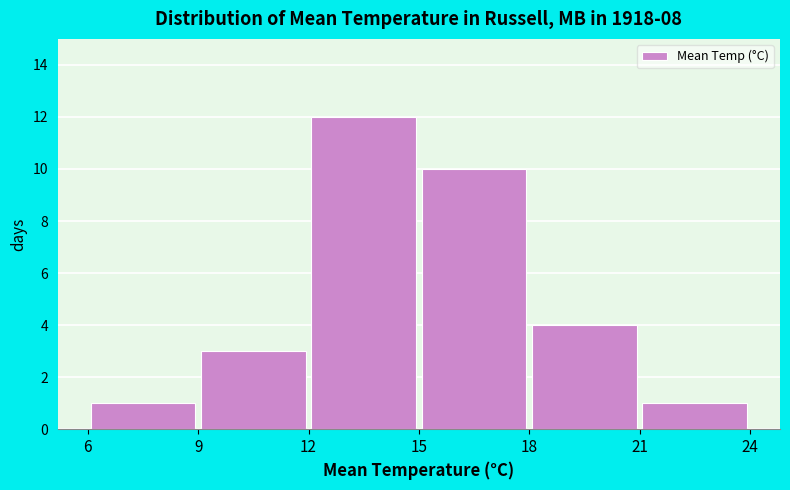

Reading left to right, transcribe this chart: for each bar, give the range it covers on the x-axis and its height. The values are not printed on the chart, so give them approximately, as read against the axis.

6 to 9: 1
9 to 12: 3
12 to 15: 12
15 to 18: 10
18 to 21: 4
21 to 24: 1